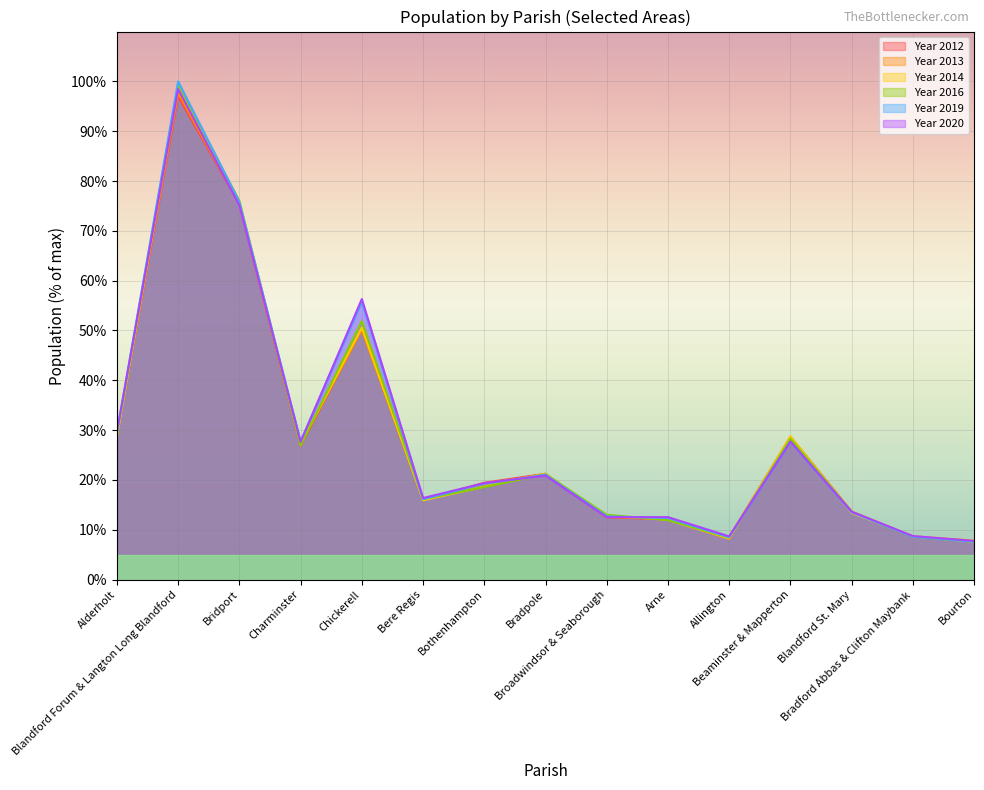

What is the spread (max minus min) of values at Beaminster & Mapperton?

1.0